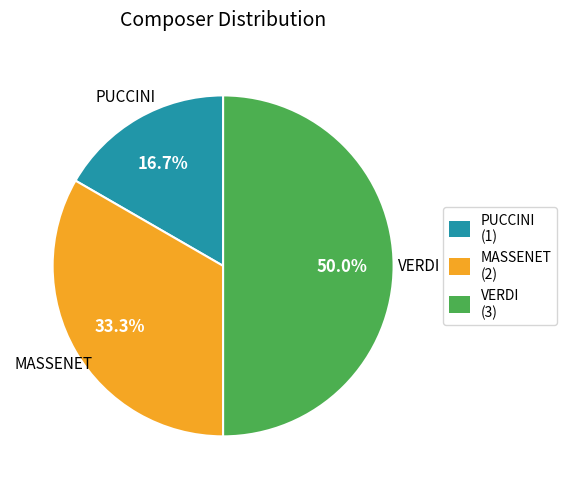

To the nearest percent, what is the difference between the largest and smallest slice percentages?

33%